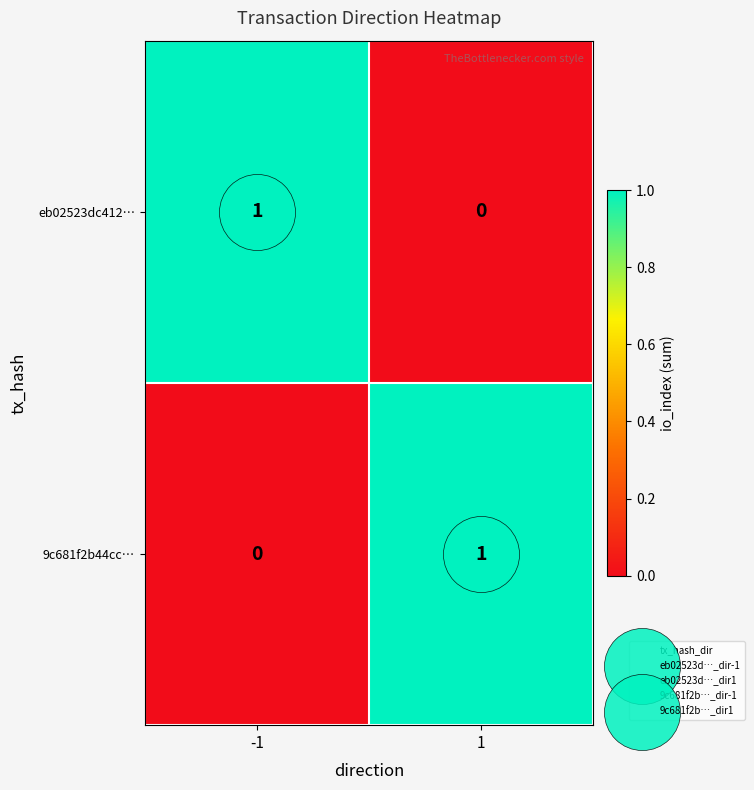

Is the value of eb02523dc412… at -1 greater than the value of 9c681f2b44cc… at -1?

Yes